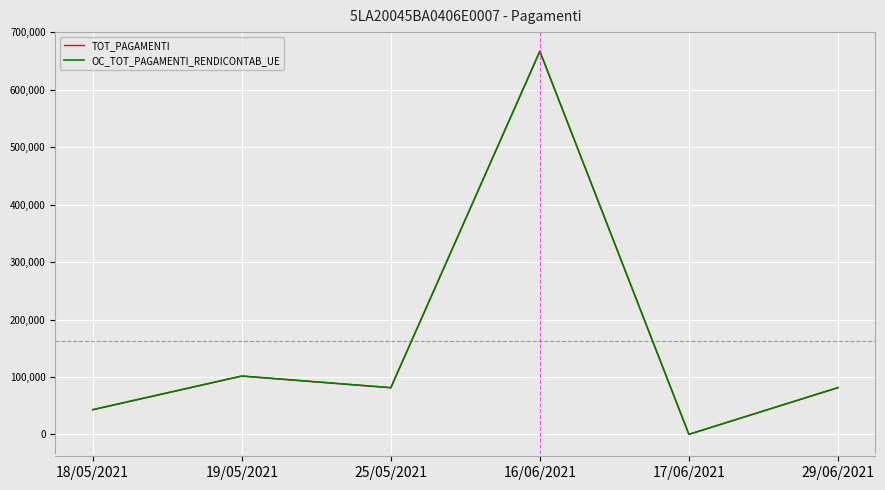

Is this an area chart (filled region under the line)?

No